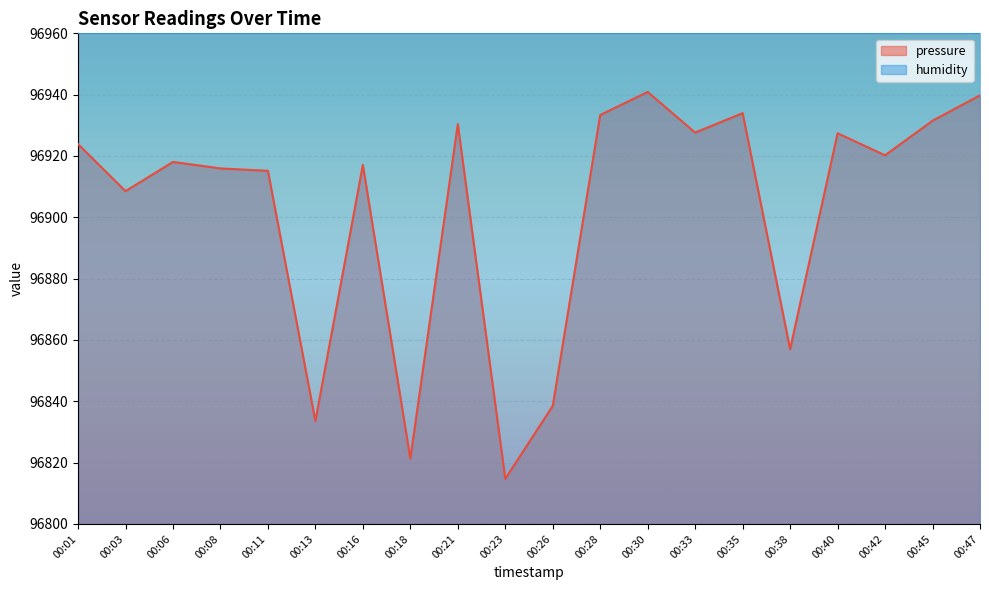

What value does the data have at 00:42?

96920.2